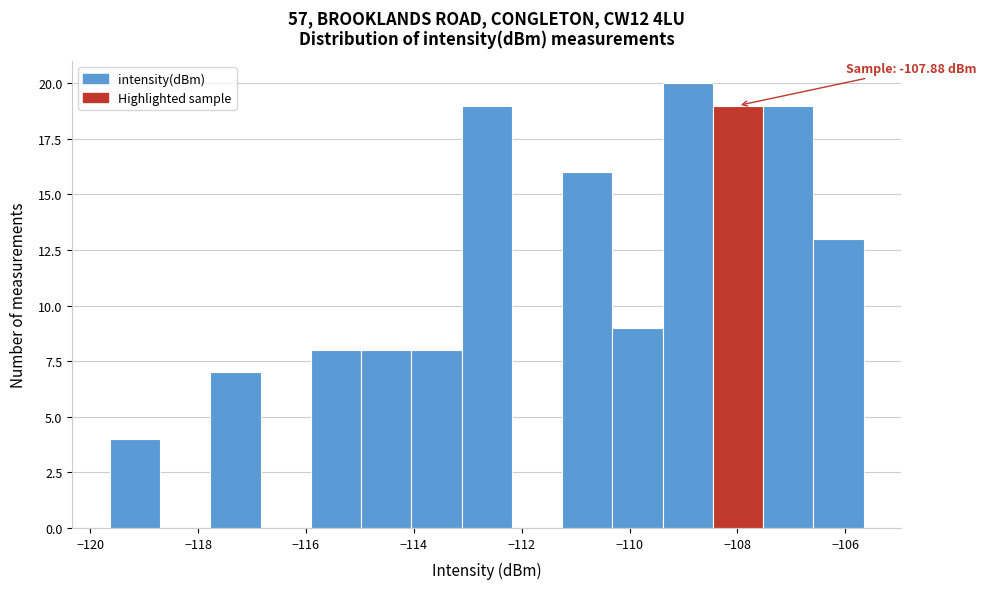

Which range on the x-axis has the tallest bar?

-109.4 to -108.4